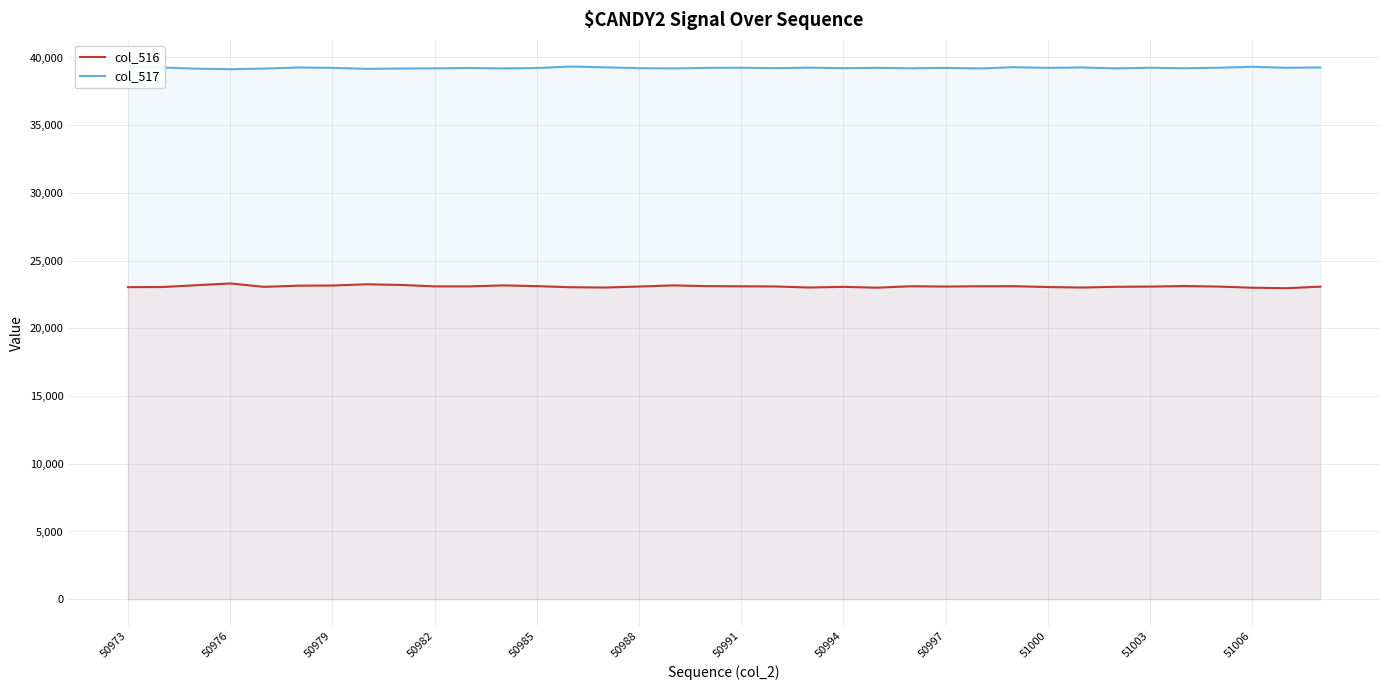

The value of col_517 at 50973 is 39311. True or false?

True